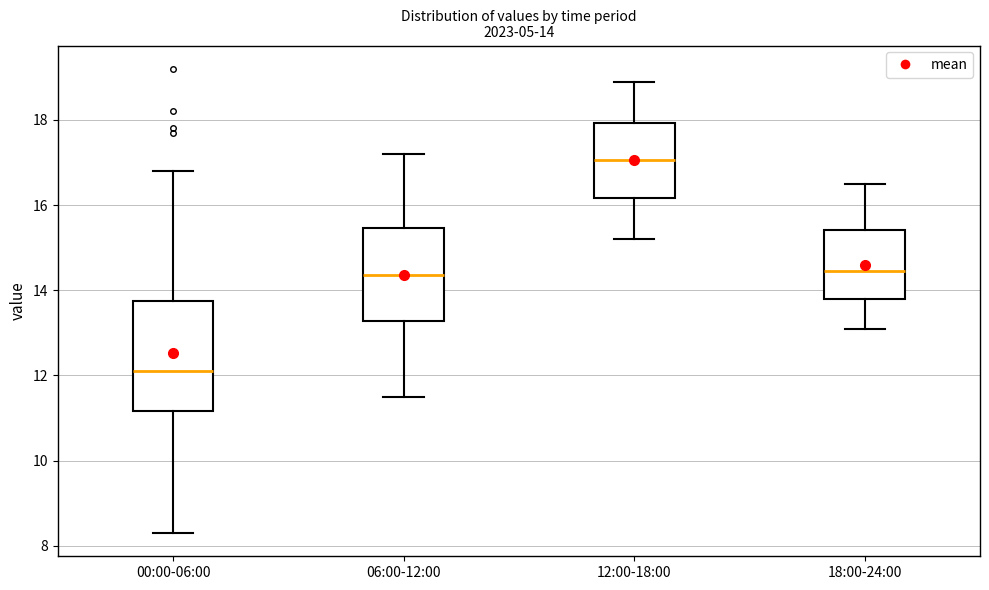

Which box is the tallest, from its lower edge to its upper edge?

00:00-06:00